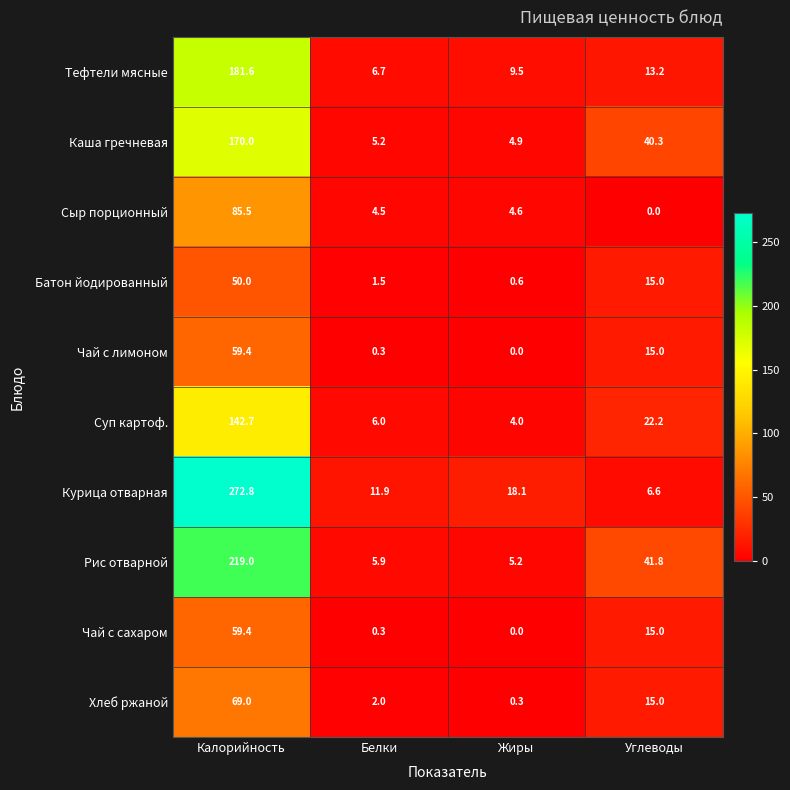

Rank the categories by Батон йодированный value from lowest to highest.

Жиры, Белки, Углеводы, Калорийность